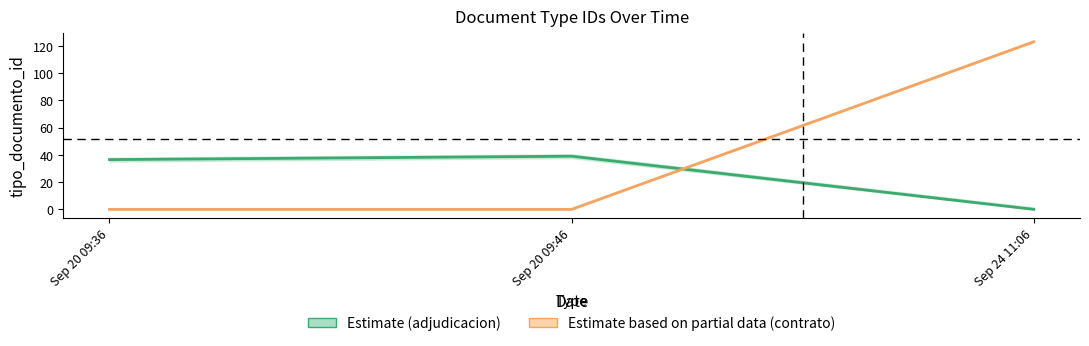

The value of adjudicacion at Sep 24 11:06 is 0.0. True or false?

True